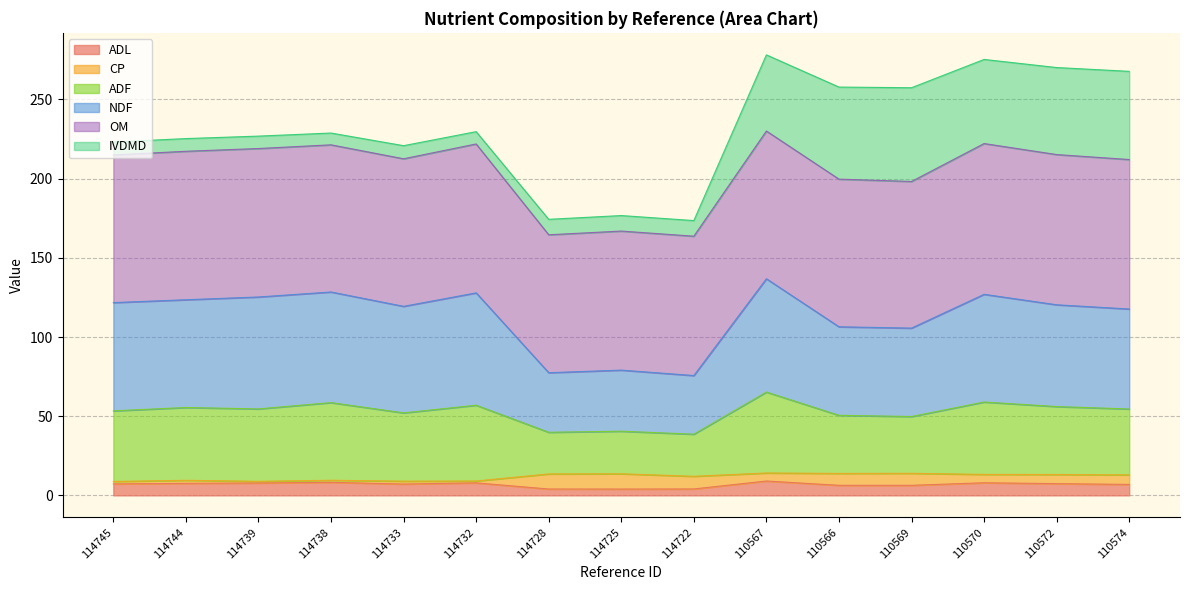

What is the difference between the NDF values at 110572 and 110570?

7.0